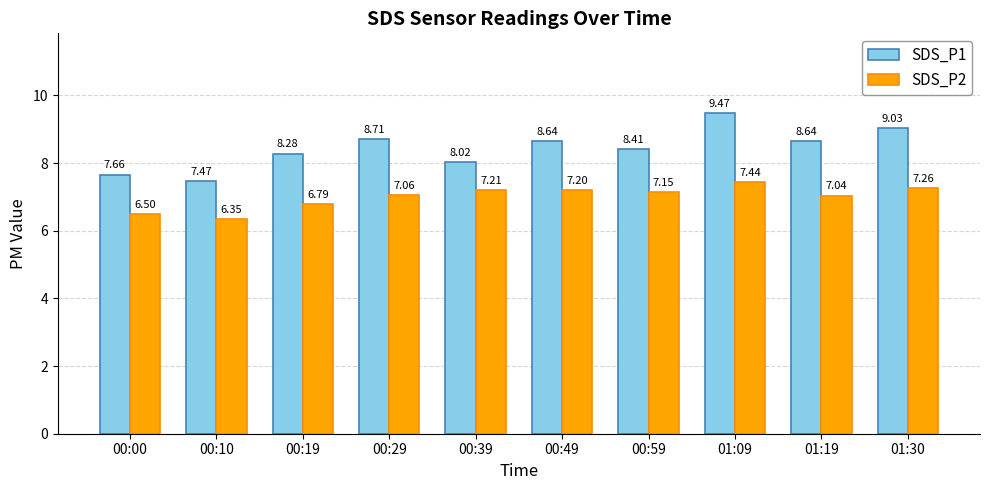

Which series has the widest spread of values?

SDS_P1